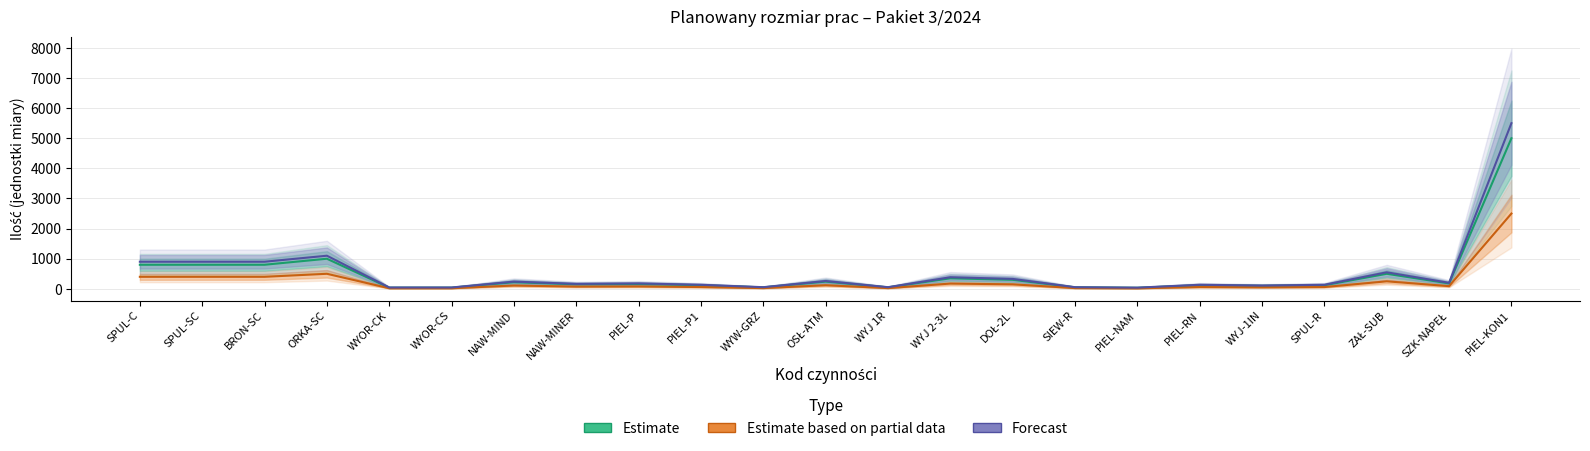

The Estimate series shows 36.0 at PIEL-NAM. True or false?

True